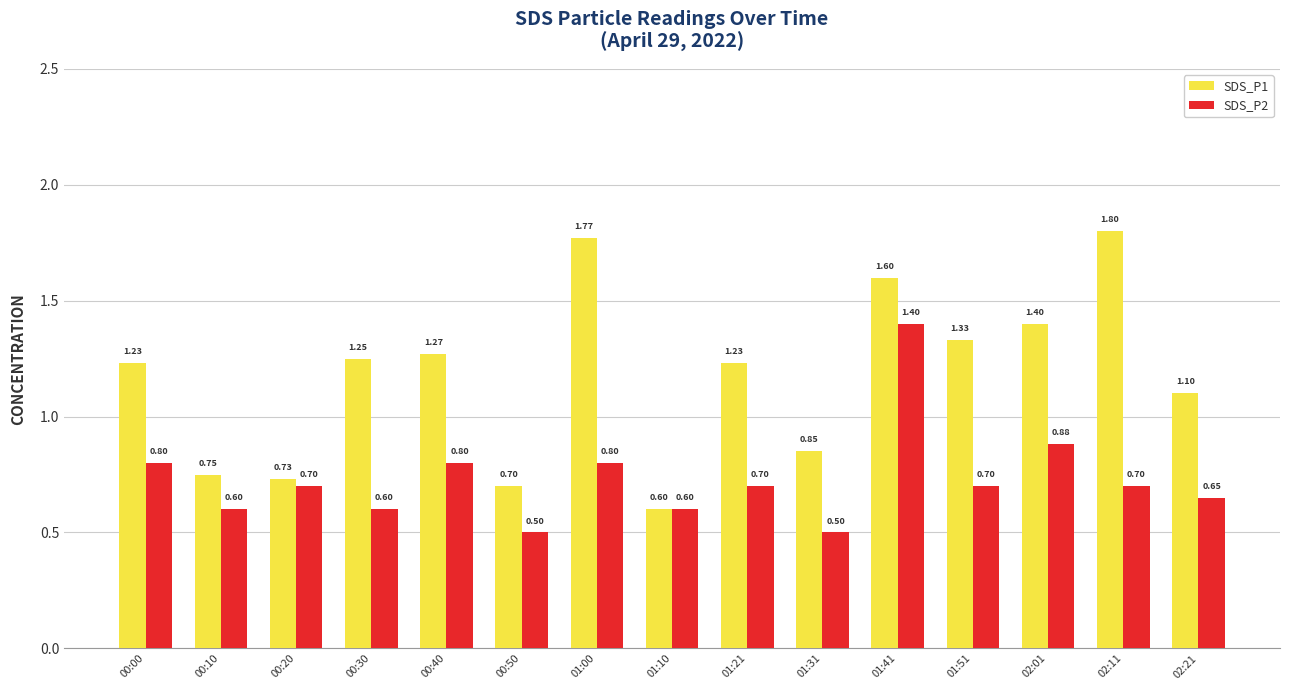

List the series in order of their peak value, highest first.

SDS_P1, SDS_P2